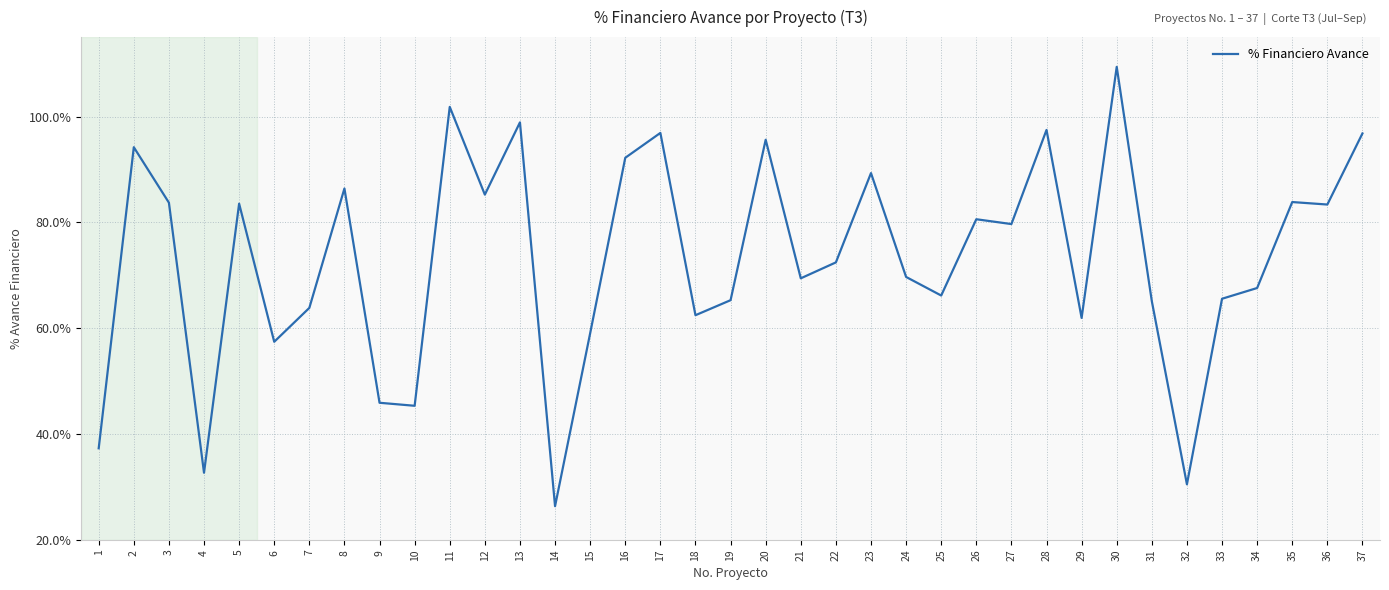

Does the chart have visible grid lines?

Yes